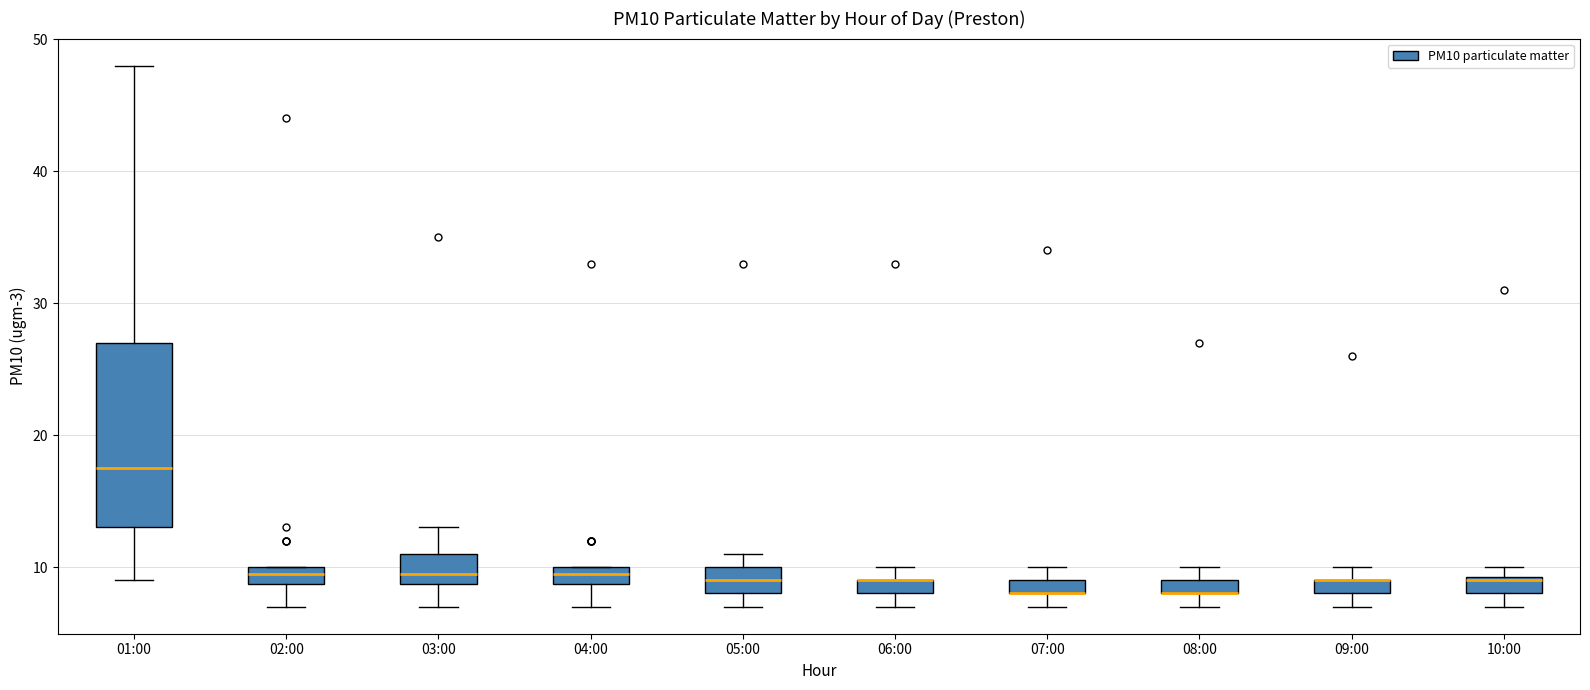

Comparing the boxes themselves (not the whiskers), which one is the tallest?

01:00